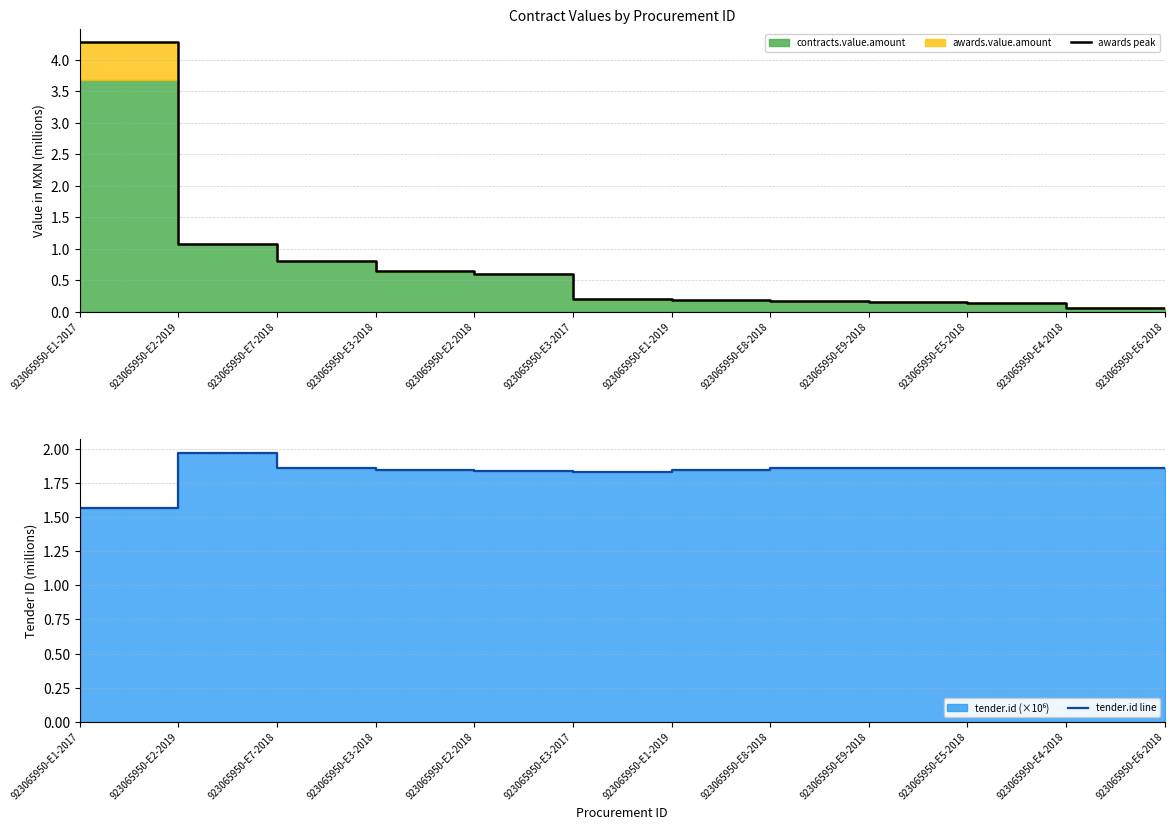

Which category has the lowest value in the awards peak series?

923065950-E6-2018